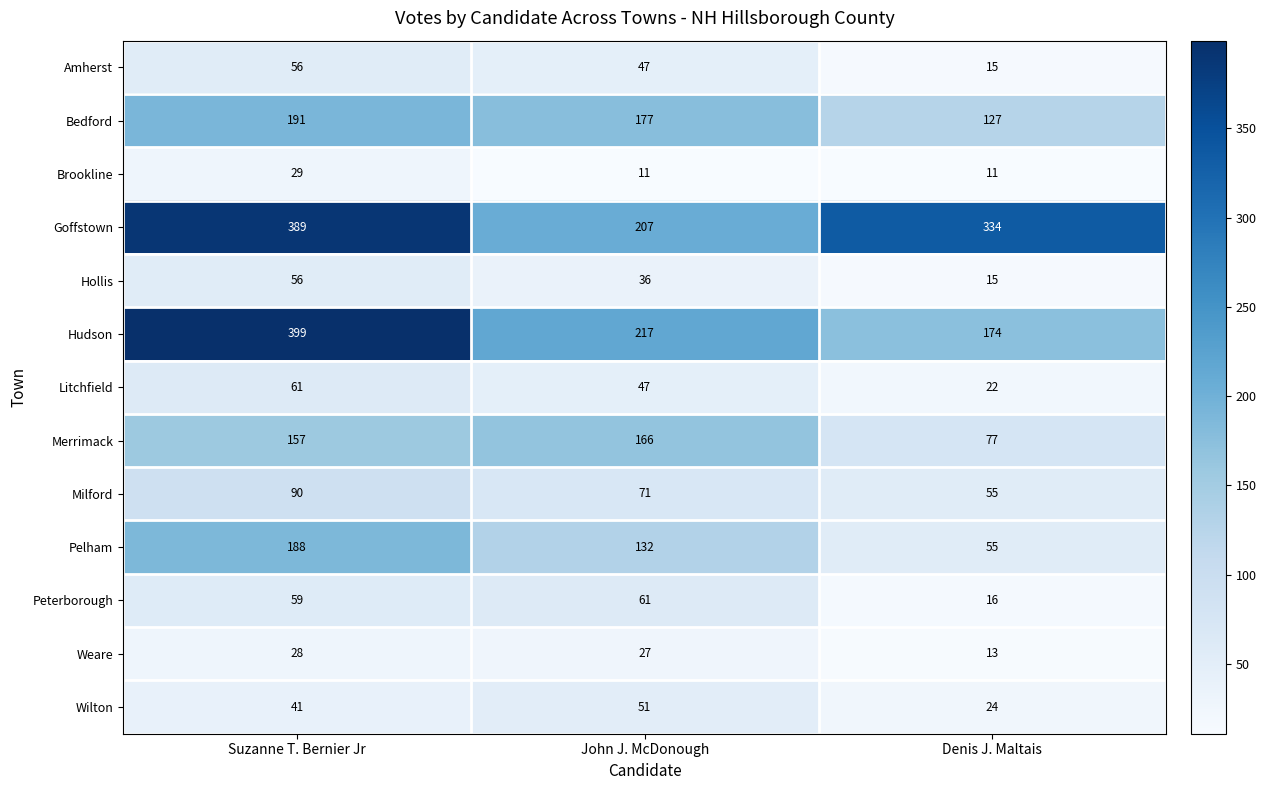

What is the sum of the Hollis values at Suzanne T. Bernier Jr and John J. McDonough?

92